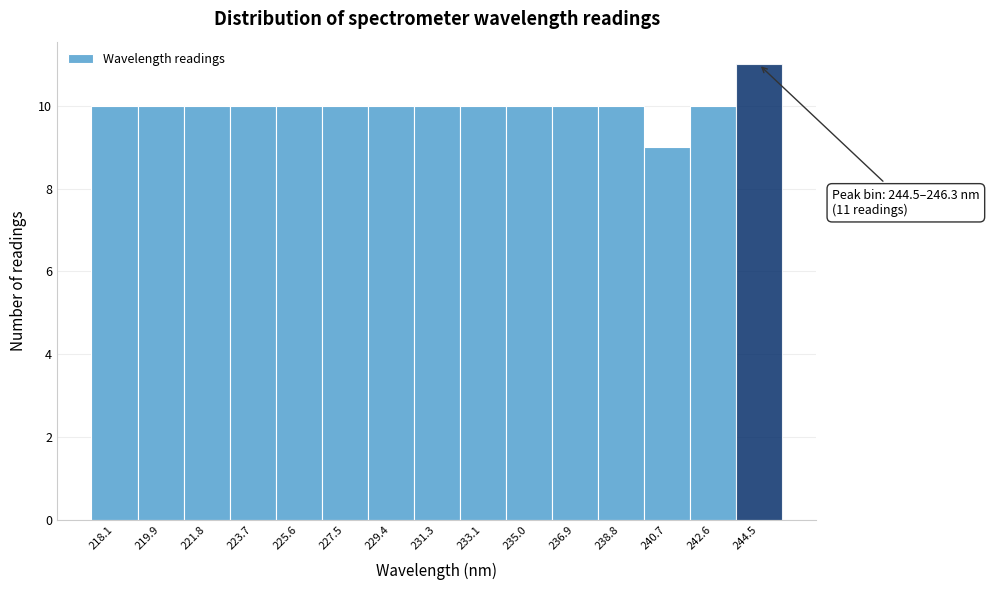

Reading right to left, list all the values displayed in this chart.

11	10	9	10	10	10	10	10	10	10	10	10	10	10	10